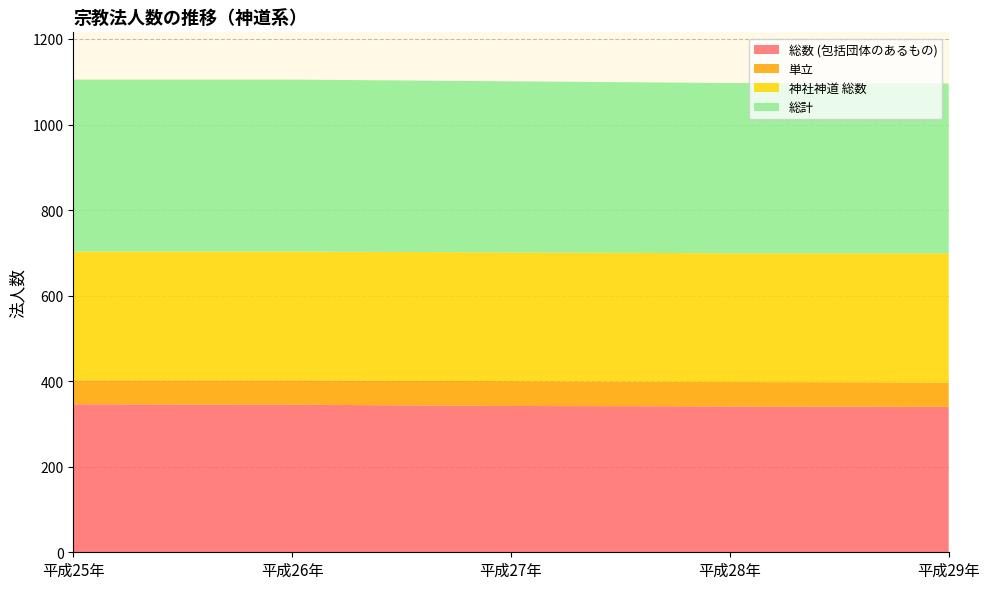

Reading left to right, extract all data points from this chart.

総数 (包括団体のあるもの): 平成25年=346	平成26年=345	平成27年=342	平成28年=341	平成29年=340
単立: 平成25年=56	平成26年=57	平成27年=58	平成28年=57	平成29年=57
神社神道 総数: 平成25年=301	平成26年=301	平成27年=301	平成28年=301	平成29年=302
総計: 平成25年=402	平成26年=402	平成27年=400	平成28年=398	平成29年=397